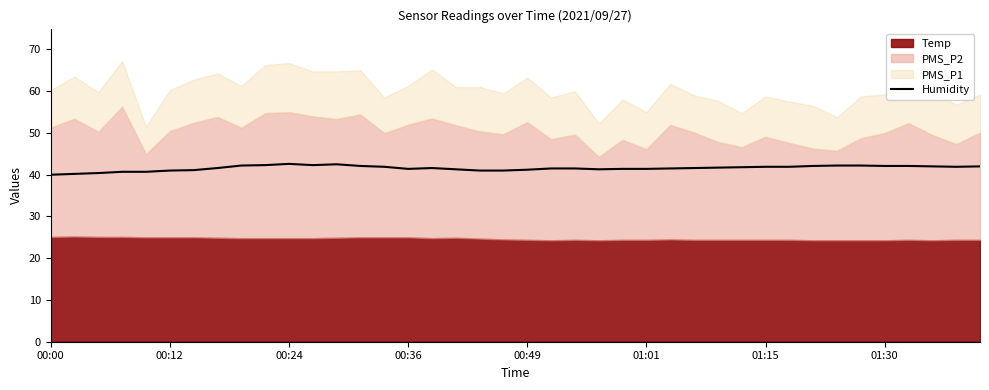

Between 00:00 and 19, which is larger?

19